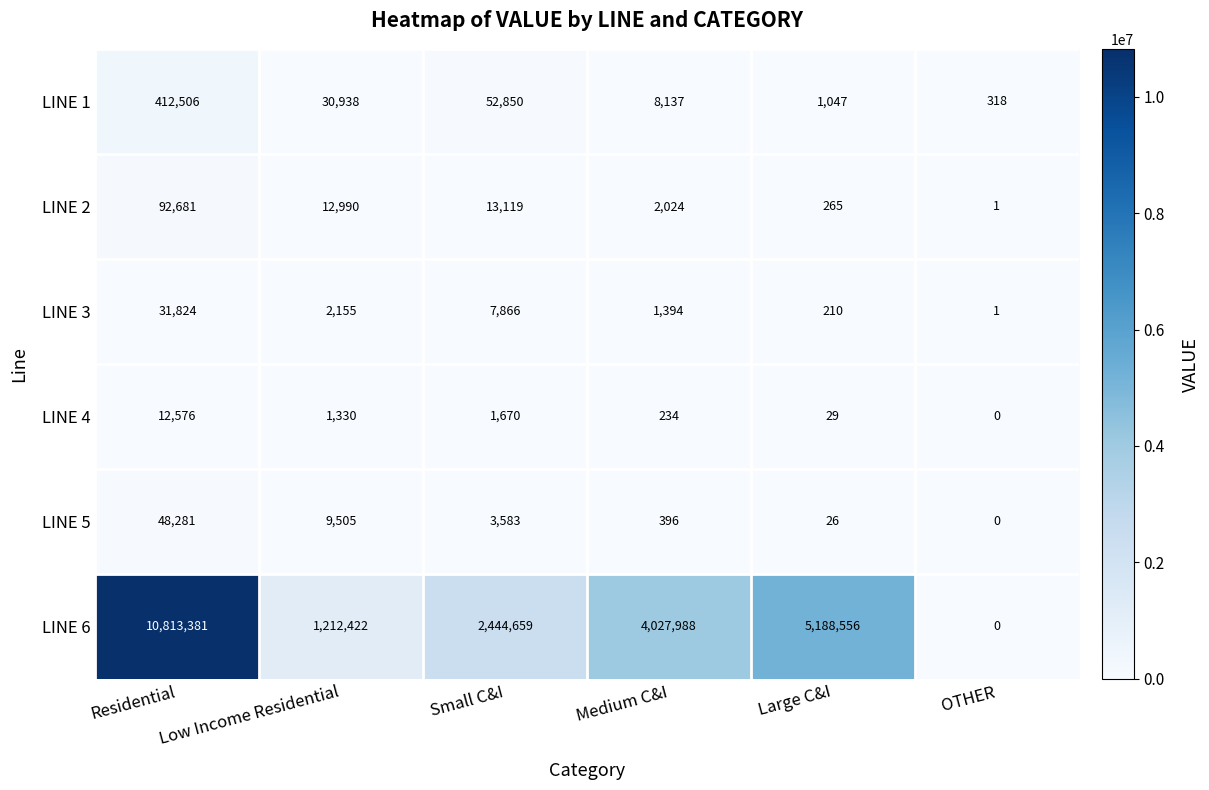

Is it true that LINE 2 equals 394 at Large C&I?

False